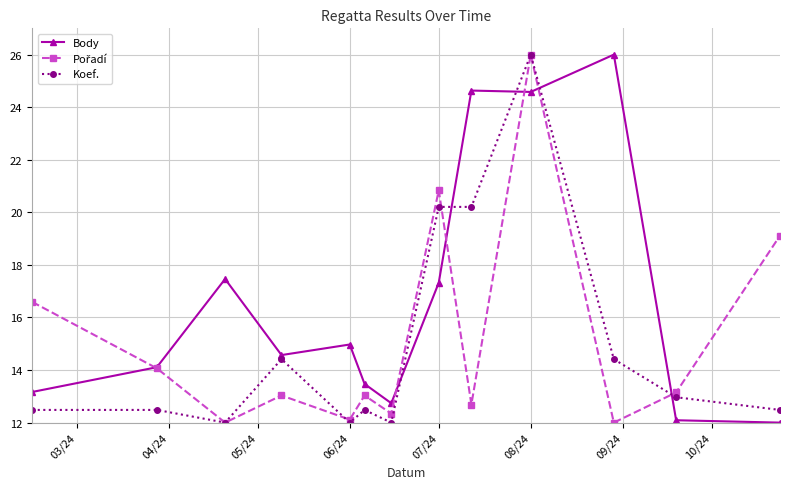

Which series has the largest total across all categories?

Body